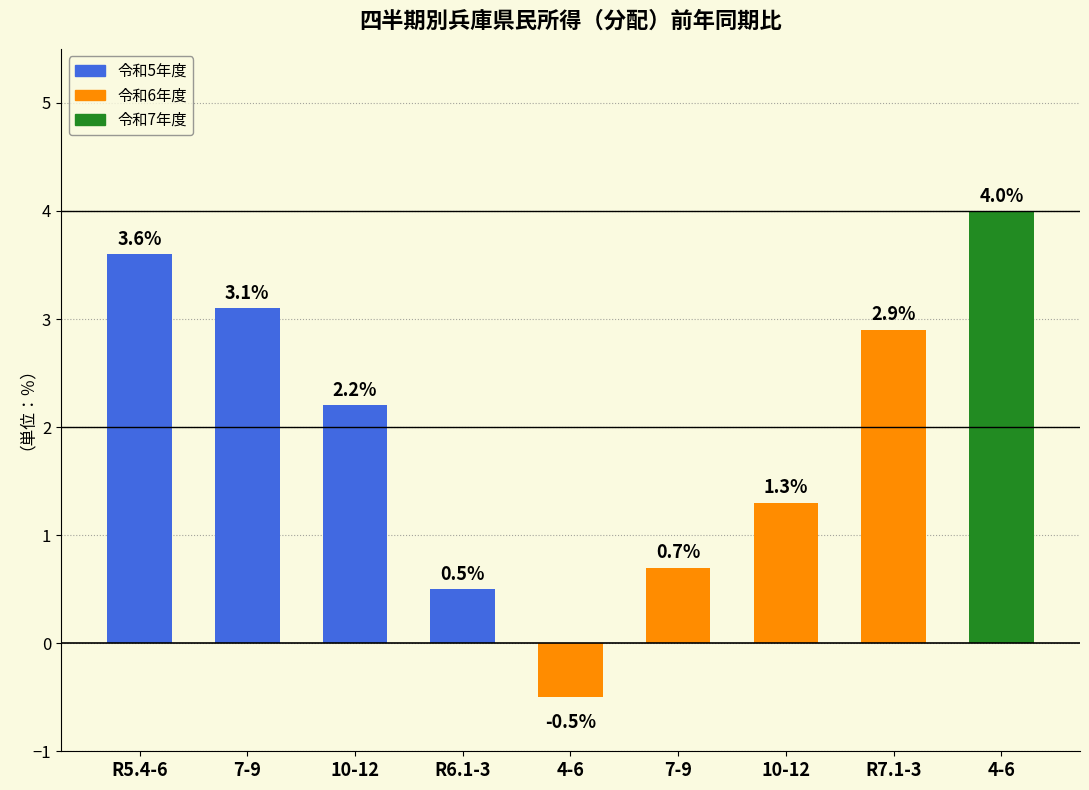

How many bars are there in total?

9